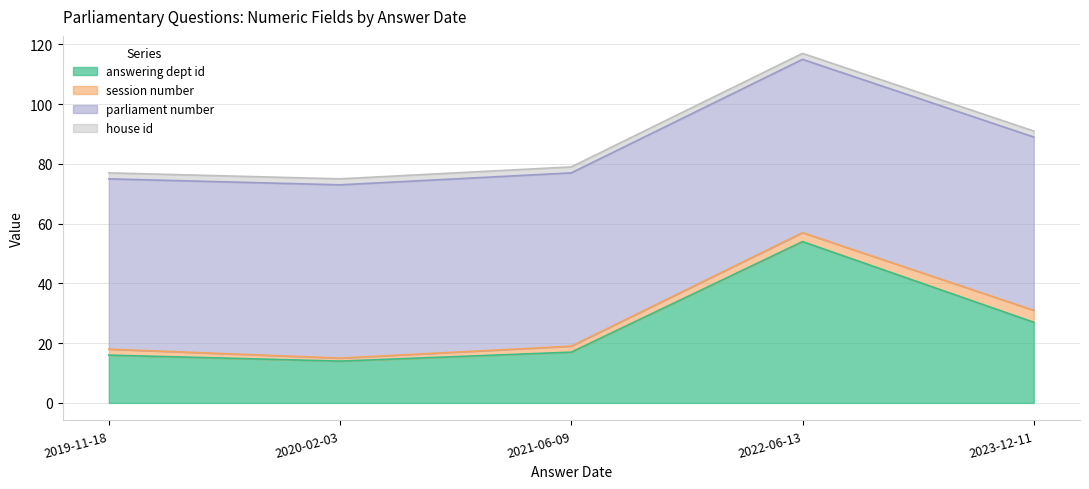

Between 2019-11-18 and 2021-06-09, which series saw the biggest shift?

answering dept id